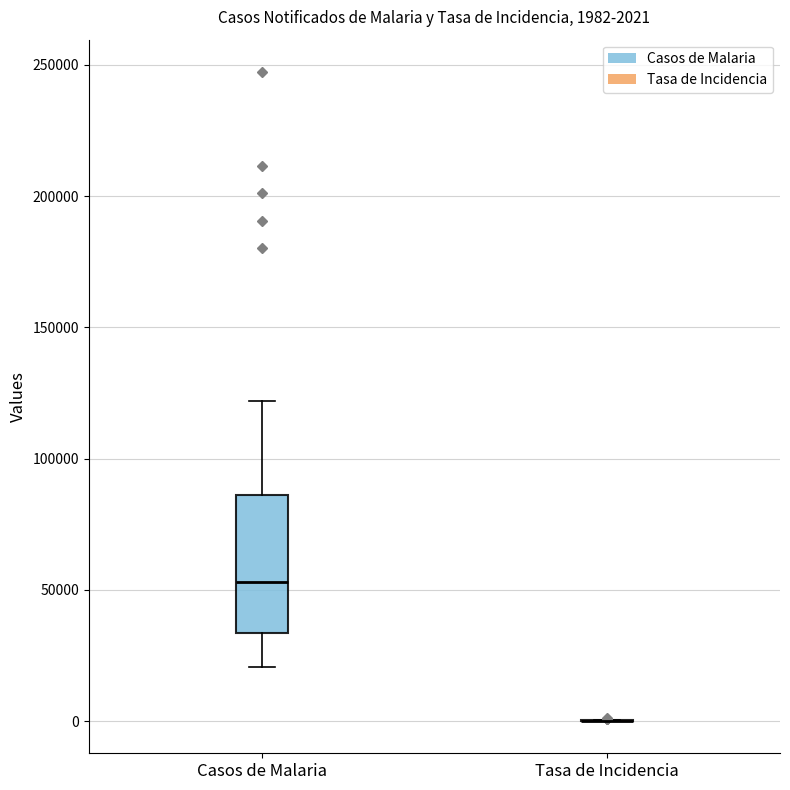

Which box is the tallest, from its lower edge to its upper edge?

Casos de Malaria